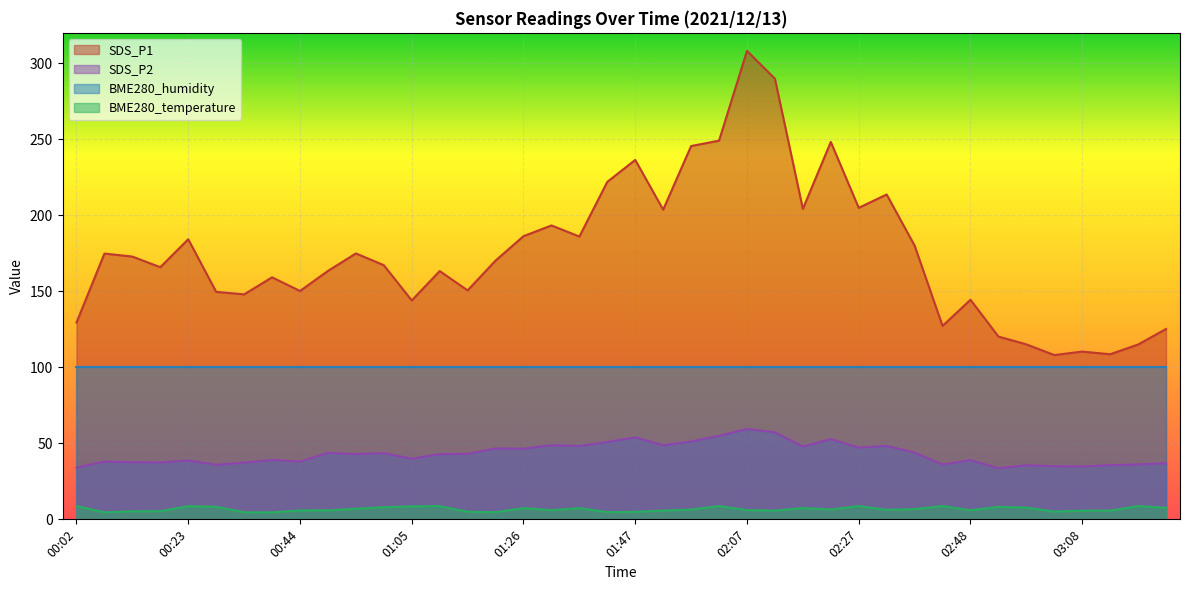

True or false: SDS_P2 has a value of 12.8 at 00:02.

False